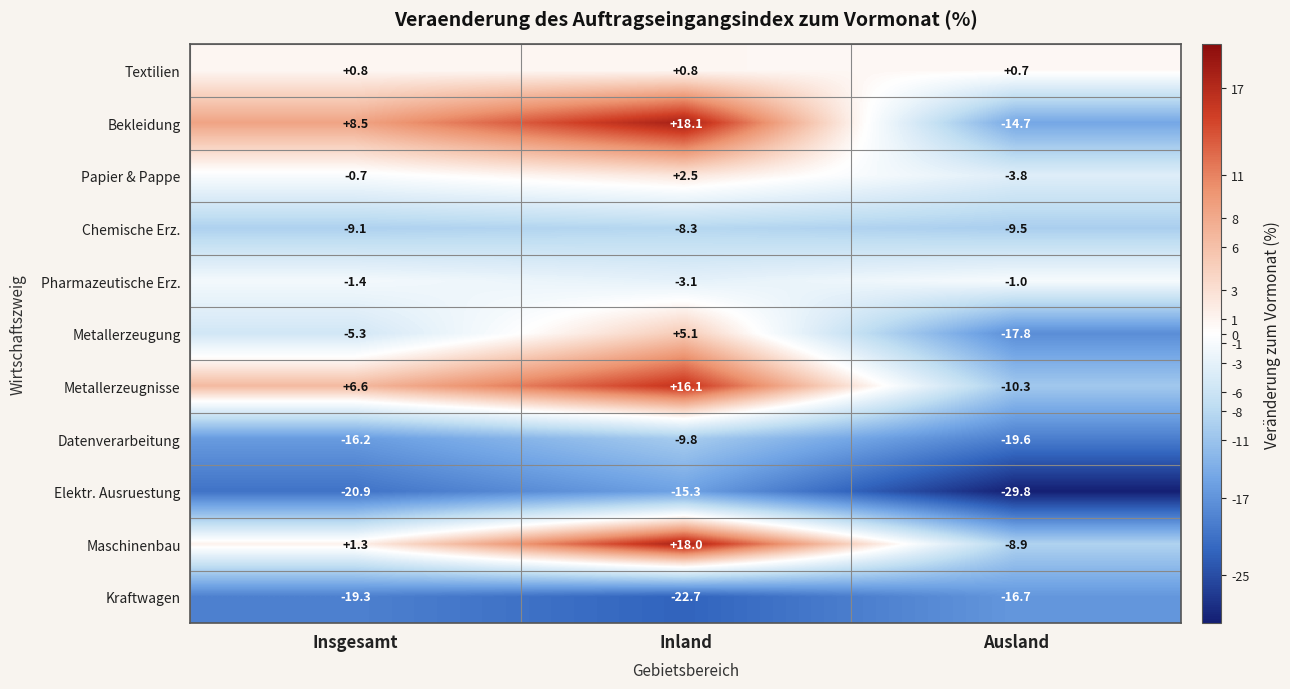

How many distinct data groups are displayed?

11